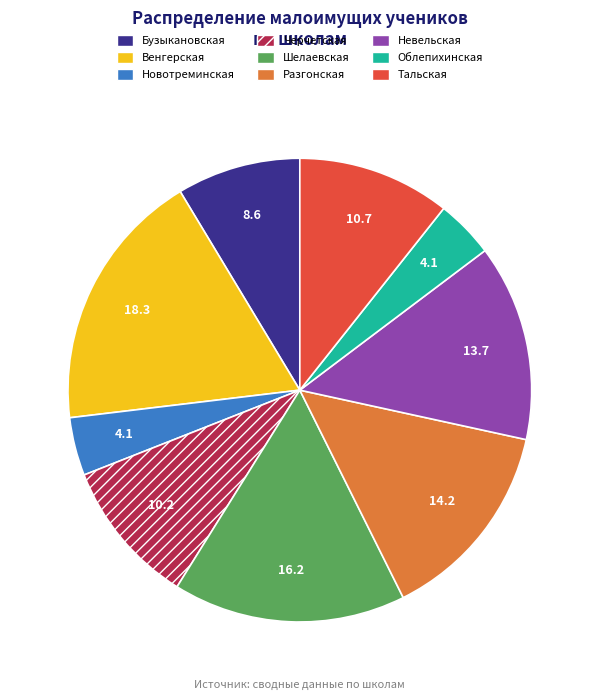

Is it true that Невельская is 14% of the pie?

True